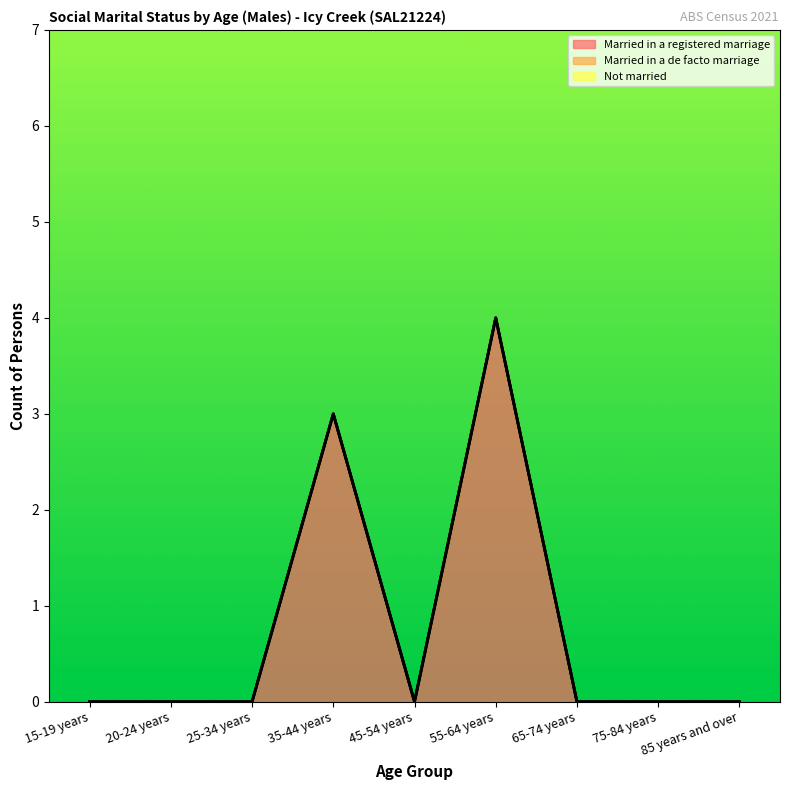

Is it true that Married in a de facto marriage equals 0 at 25-34 years?

True